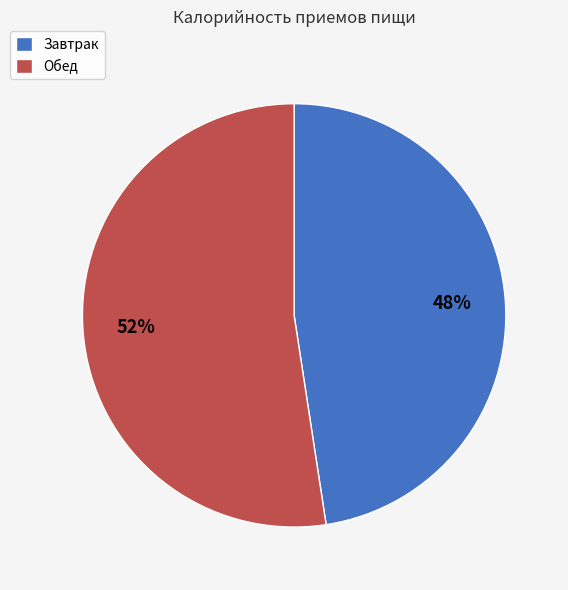

How many slices are in this pie chart?

2